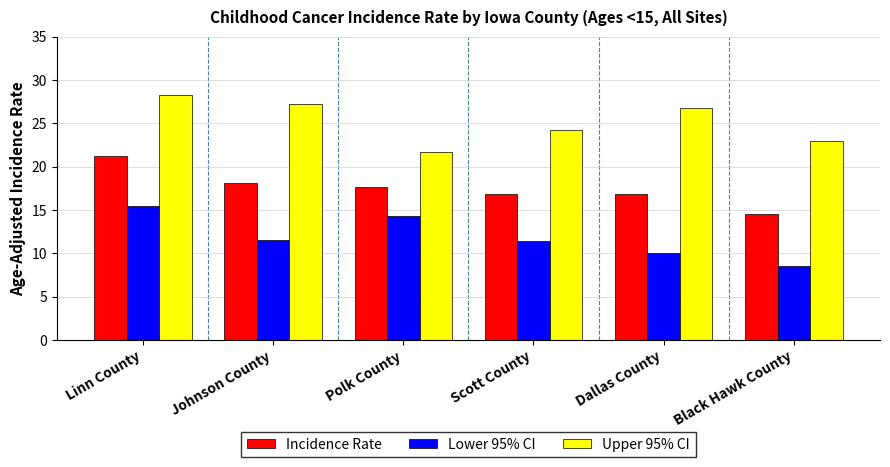

At which label does Incidence Rate first exceed 17?

Linn County